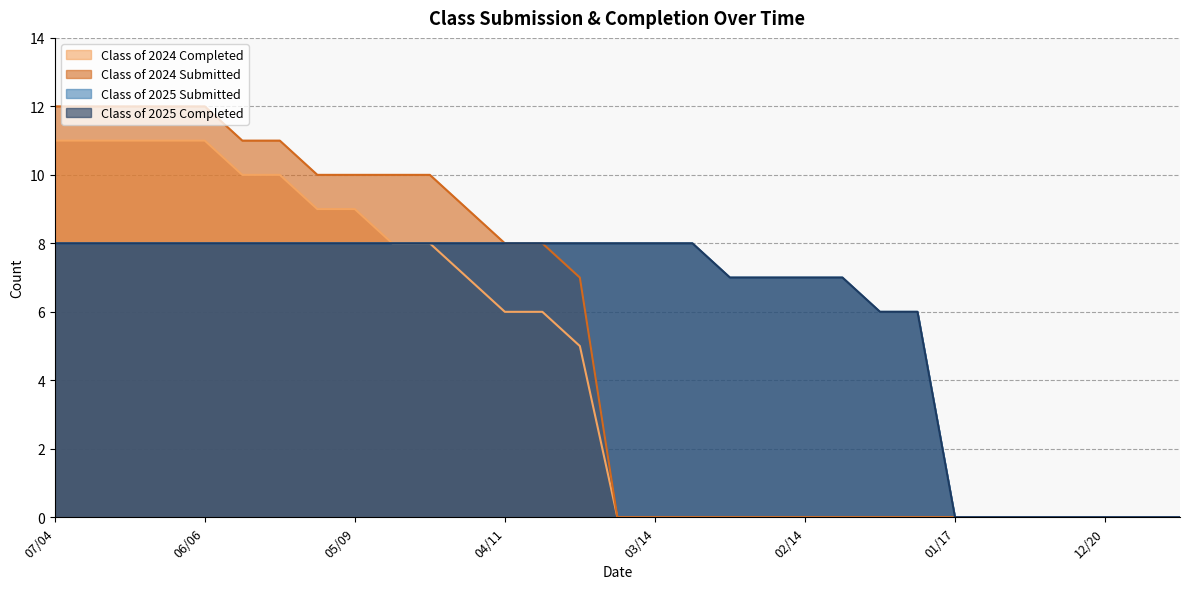

Reading left to right, what are all the values shown in this chart?

Class of 2024 Completed: 11	11	11	11	11	10	10	9	9	8	8	7	6	6	5	0	0	0	0	0	0	0	0	0	0	0	0	0	0	0	0
Class of 2024 Submitted: 12	12	12	12	12	11	11	10	10	10	10	9	8	8	7	0	0	0	0	0	0	0	0	0	0	0	0	0	0	0	0
Class of 2025 Submitted: 8	8	8	8	8	8	8	8	8	8	8	8	8	8	8	8	8	8	7	7	7	7	6	6	0	0	0	0	0	0	0
Class of 2025 Completed: 8	8	8	8	8	8	8	8	8	8	8	8	8	8	8	8	8	8	7	7	7	7	6	6	0	0	0	0	0	0	0